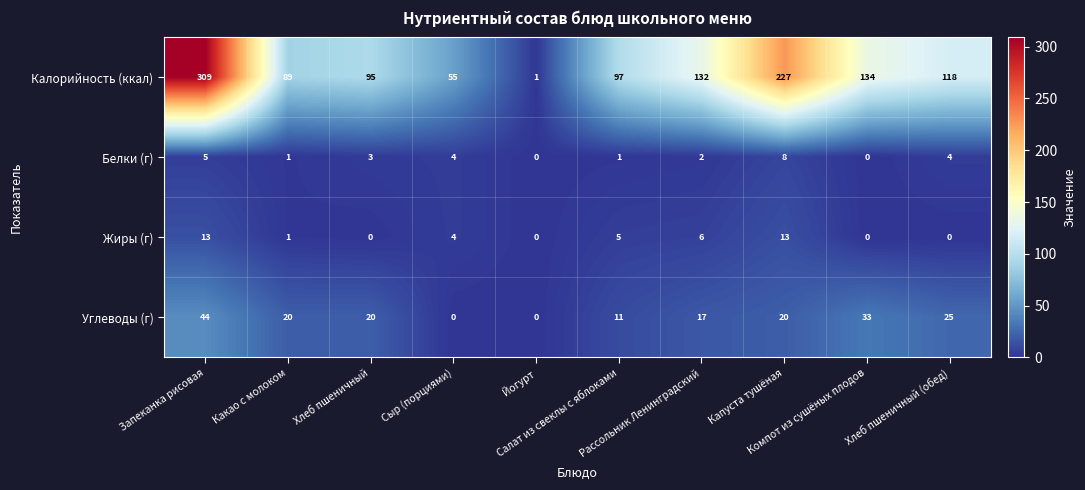

Rank the series by their maximum value, from lowest to highest.

Белки (г), Жиры (г), Углеводы (г), Калорийность (ккал)